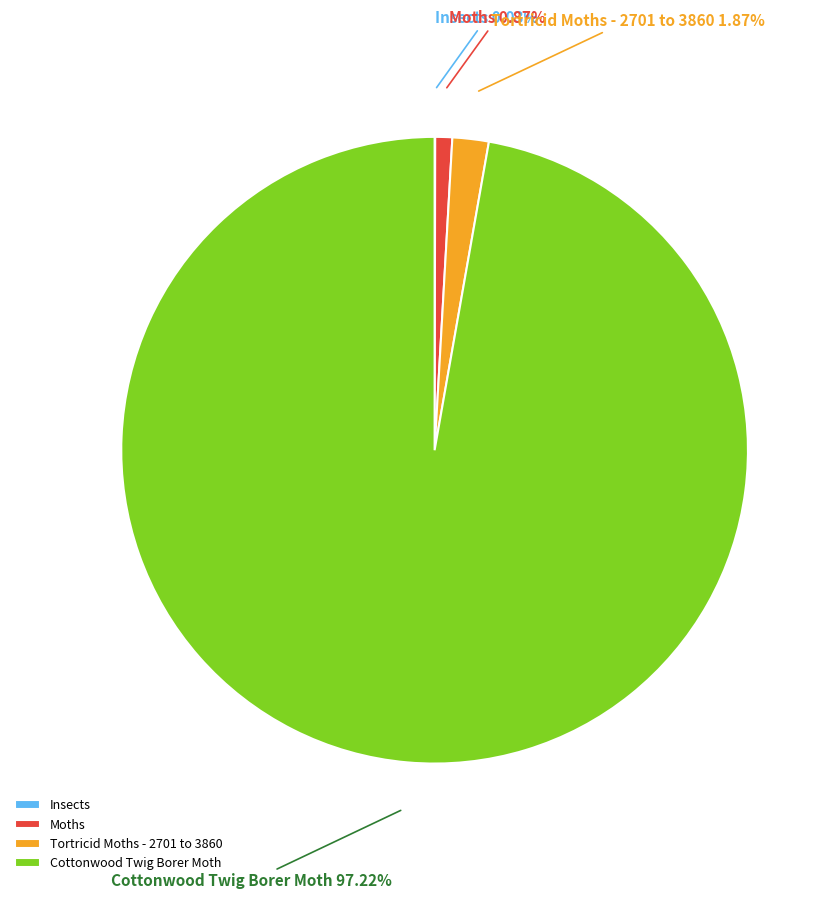

Which category has the biggest portion of the pie?

Cottonwood Twig Borer Moth